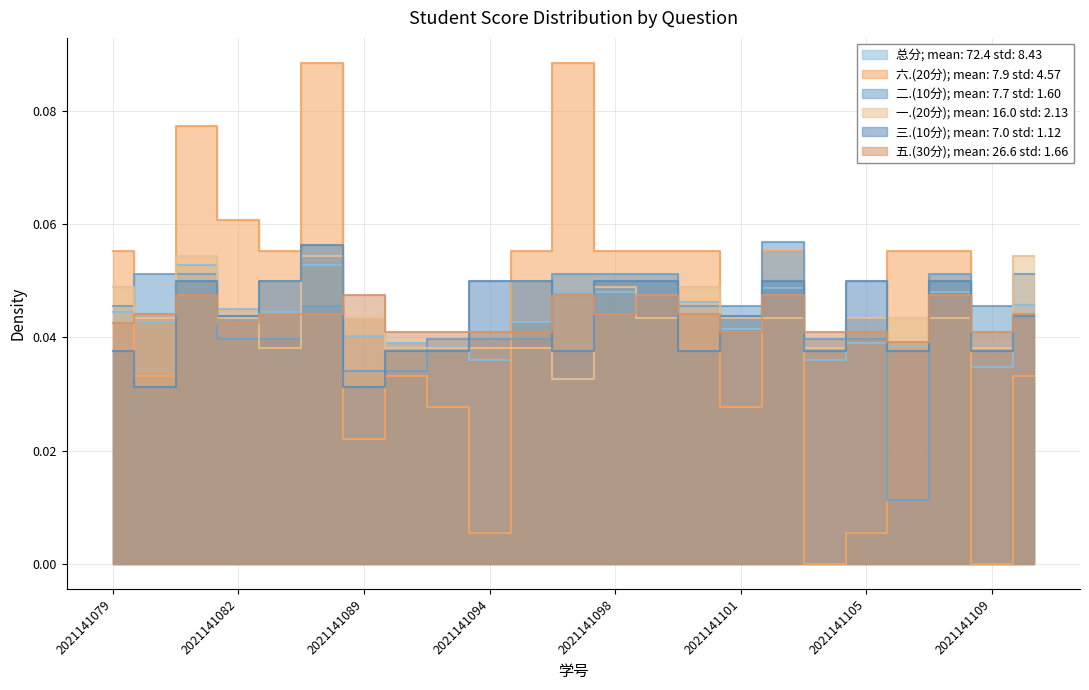

What is the sum of the 总分 values at 2021141099 and 2021141101?

0.1